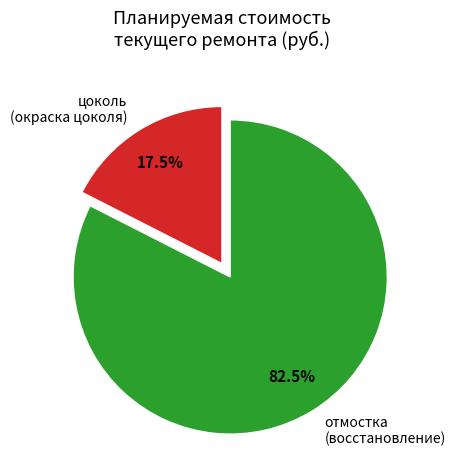

Count the number of slices in the pie.

2